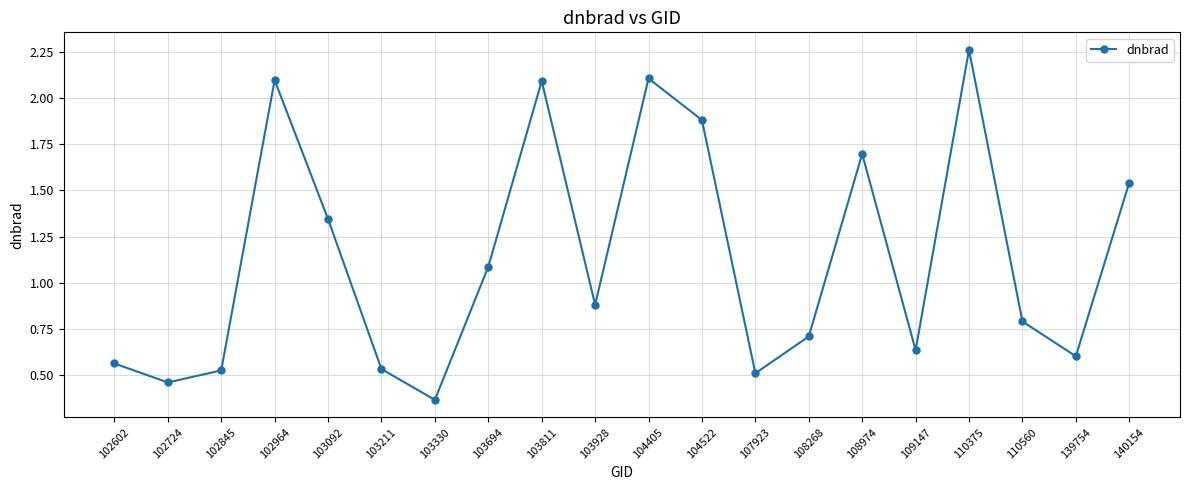

What is the ratio of the value at 110375 to the value at 104522?

1.2